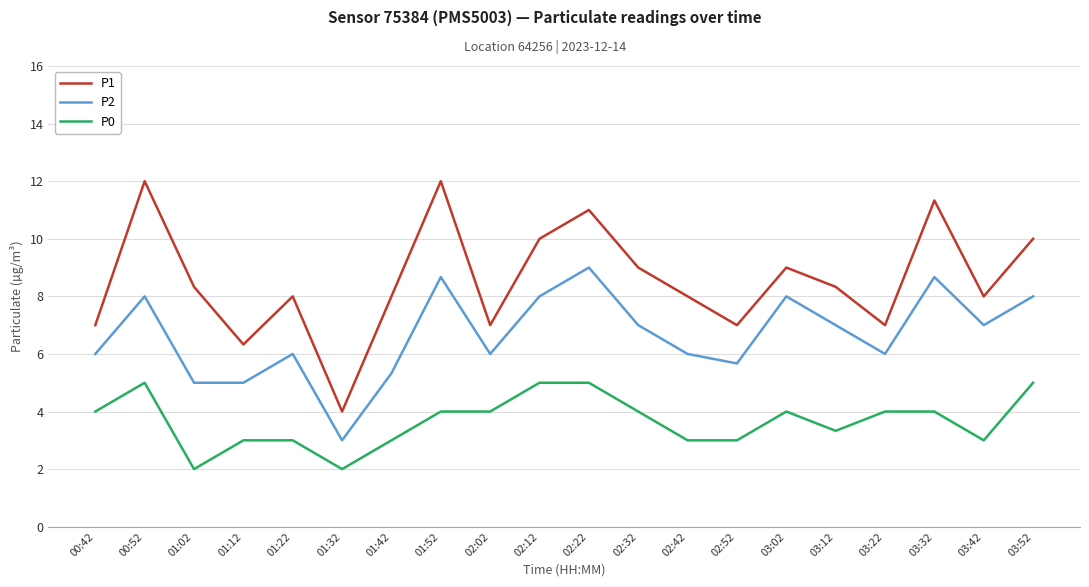

Reading right to left, extract all data points from this chart.

P1: 03:52=10.0	03:42=8.0	03:32=11.3	03:22=7.0	03:12=8.3	03:02=9.0	02:52=7.0	02:42=8.0	02:32=9.0	02:22=11.0	02:12=10.0	02:02=7.0	01:52=12.0	01:42=8.0	01:32=4.0	01:22=8.0	01:12=6.3	01:02=8.3	00:52=12.0	00:42=7.0
P2: 03:52=8.0	03:42=7.0	03:32=8.7	03:22=6.0	03:12=7.0	03:02=8.0	02:52=5.7	02:42=6.0	02:32=7.0	02:22=9.0	02:12=8.0	02:02=6.0	01:52=8.7	01:42=5.3	01:32=3.0	01:22=6.0	01:12=5.0	01:02=5.0	00:52=8.0	00:42=6.0
P0: 03:52=5.0	03:42=3.0	03:32=4.0	03:22=4.0	03:12=3.3	03:02=4.0	02:52=3.0	02:42=3.0	02:32=4.0	02:22=5.0	02:12=5.0	02:02=4.0	01:52=4.0	01:42=3.0	01:32=2.0	01:22=3.0	01:12=3.0	01:02=2.0	00:52=5.0	00:42=4.0